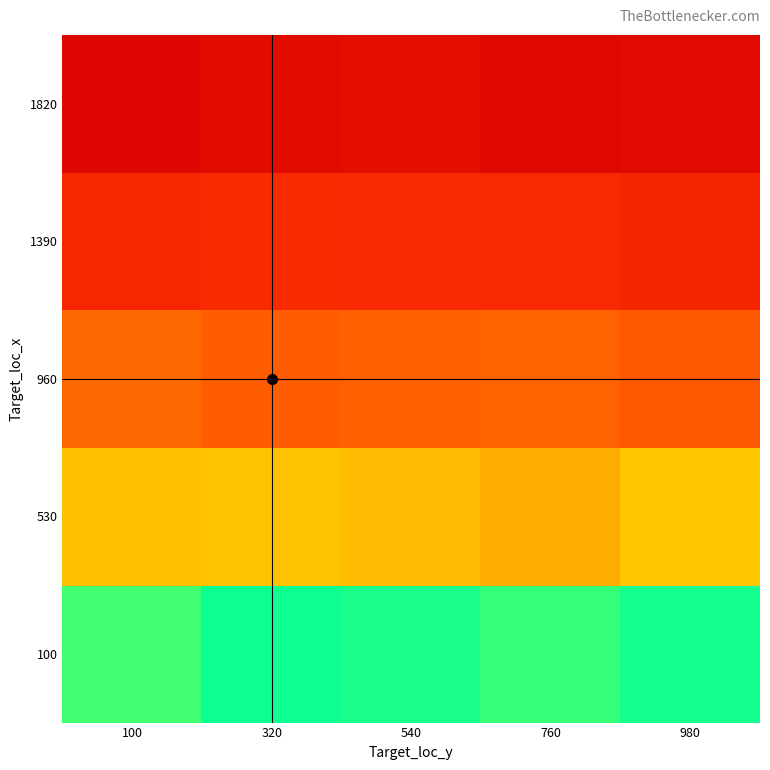

Rank the series by their average value, from lowest to highest.

100, 530, 960, 1390, 1820